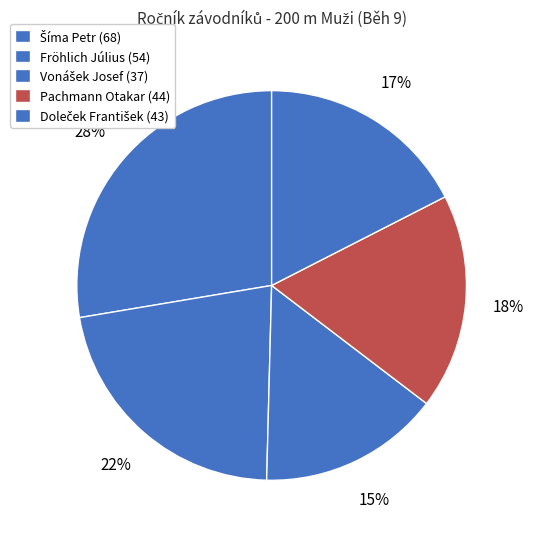

What percentage is the Fröhlich Július slice, to the nearest percent?

22%